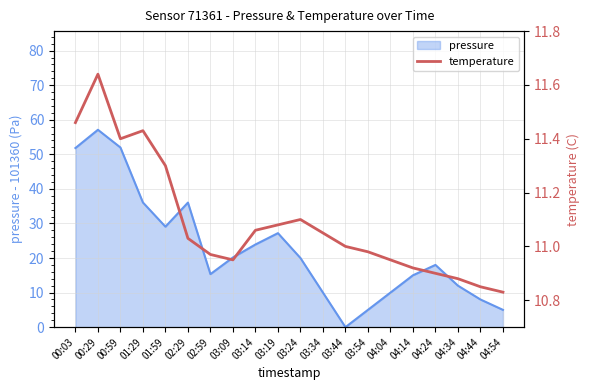

Which category has the highest value in the pressure series?

00:29